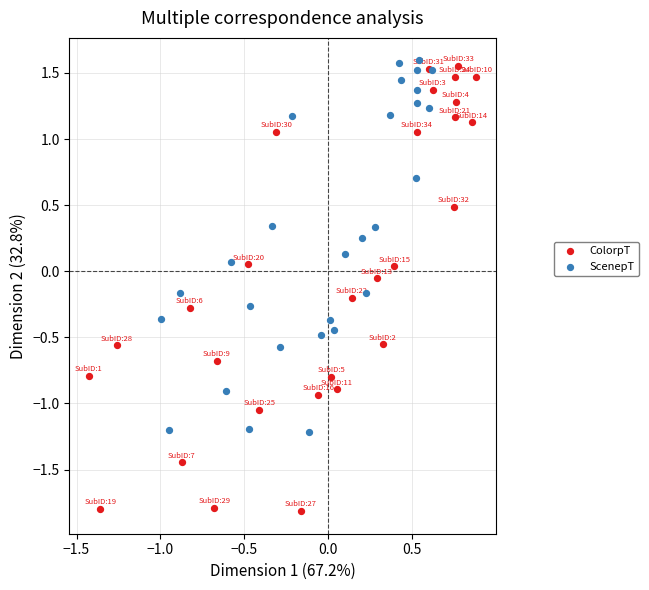

Which series has the largest Y range (max minus min)?

ColorpT